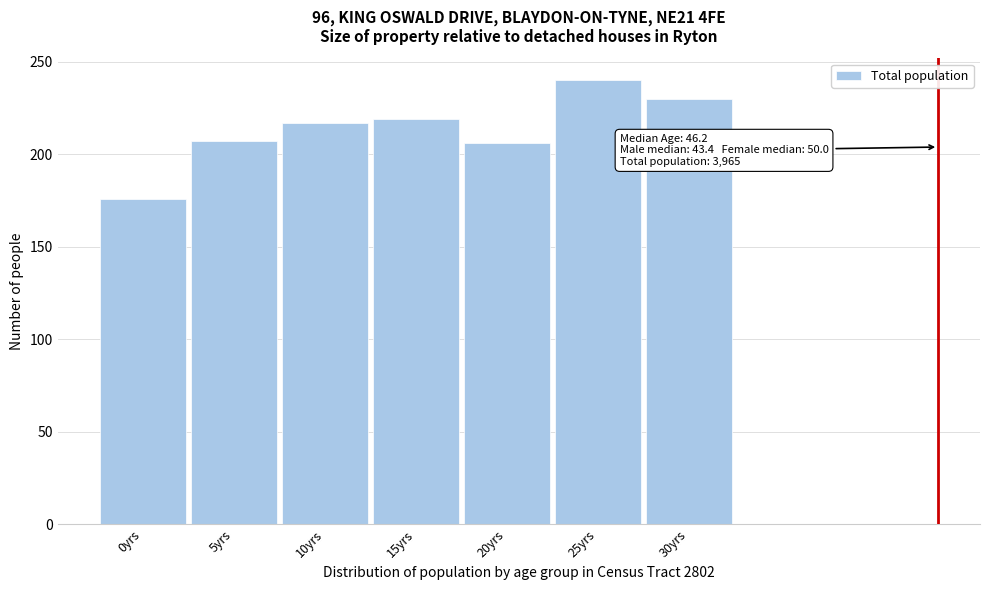

The value at 0yrs is 176. True or false?

True